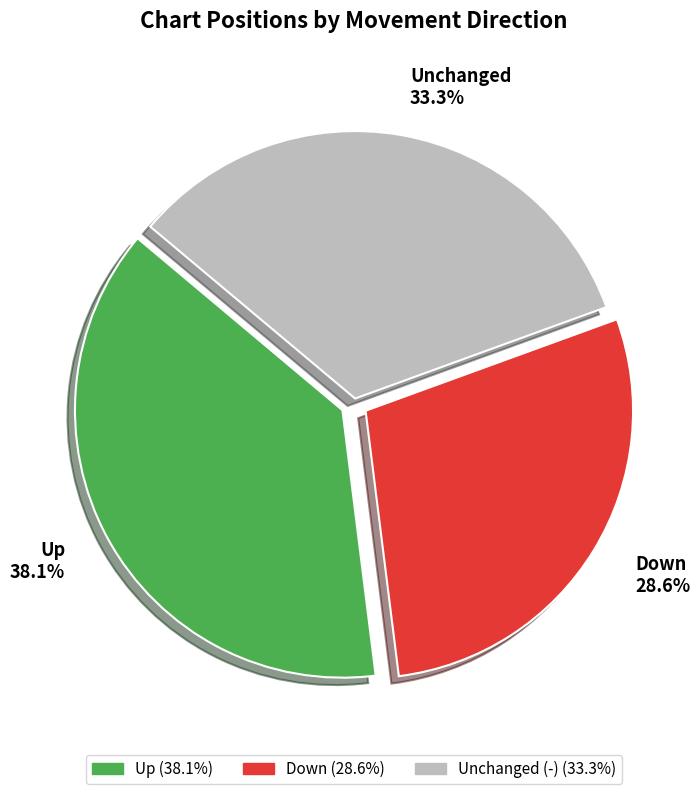

Does any single category account for the majority?

No